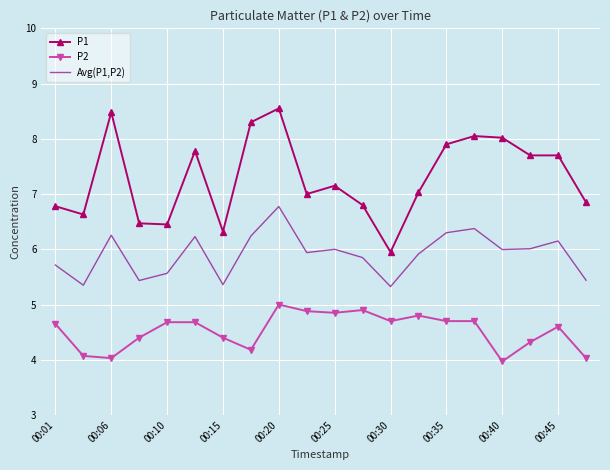

What is the minimum value for Avg(P1,P2)?

5.3